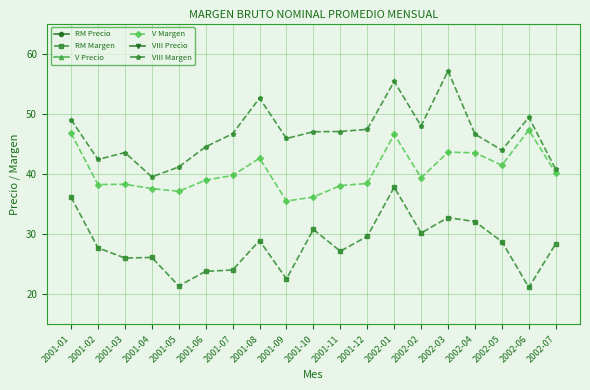

Does the chart have visible grid lines?

Yes